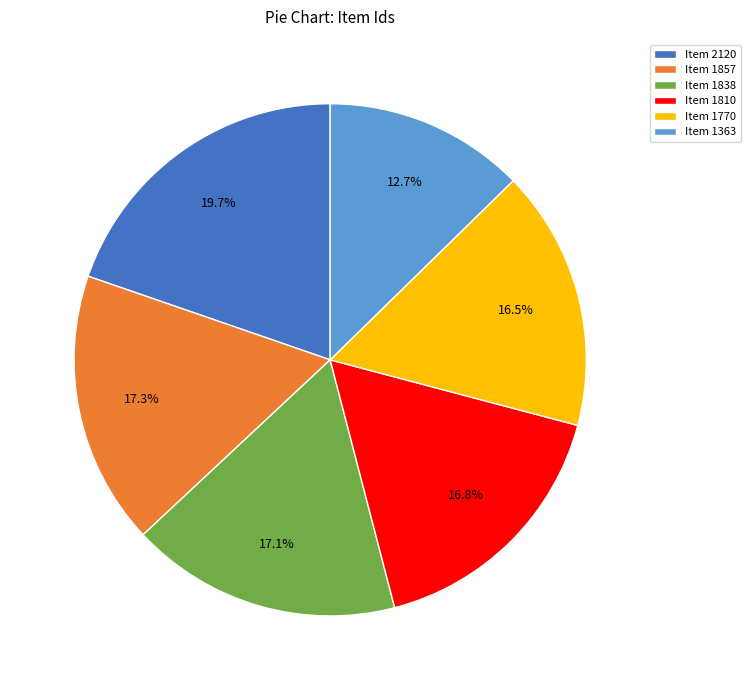

True or false: Item 2120 accounts for 12% of the total.

False